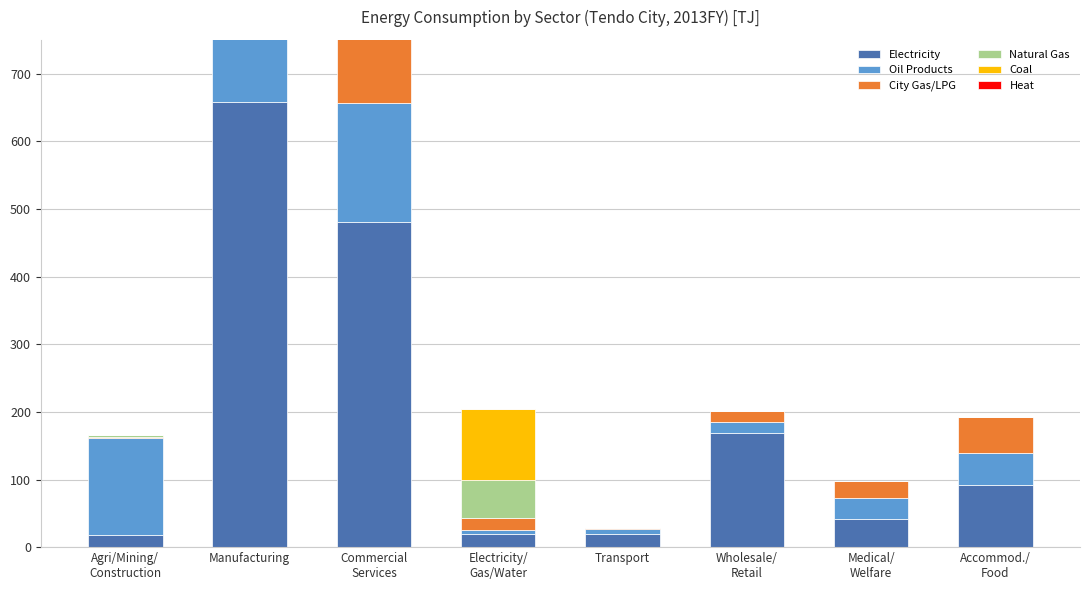

Which category has the lowest value across all series?

Transport